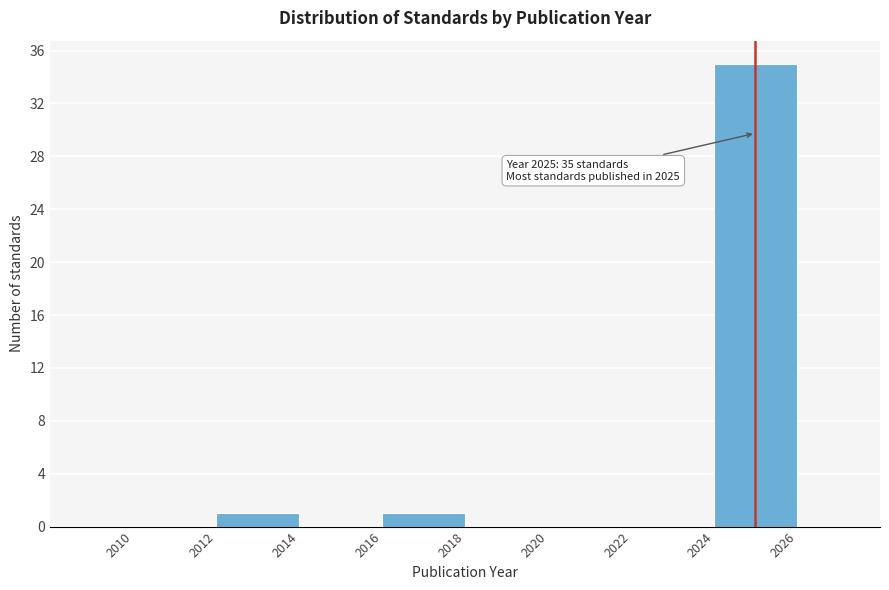

Over which range of the x-axis is the bar tallest?

2024 to 2026